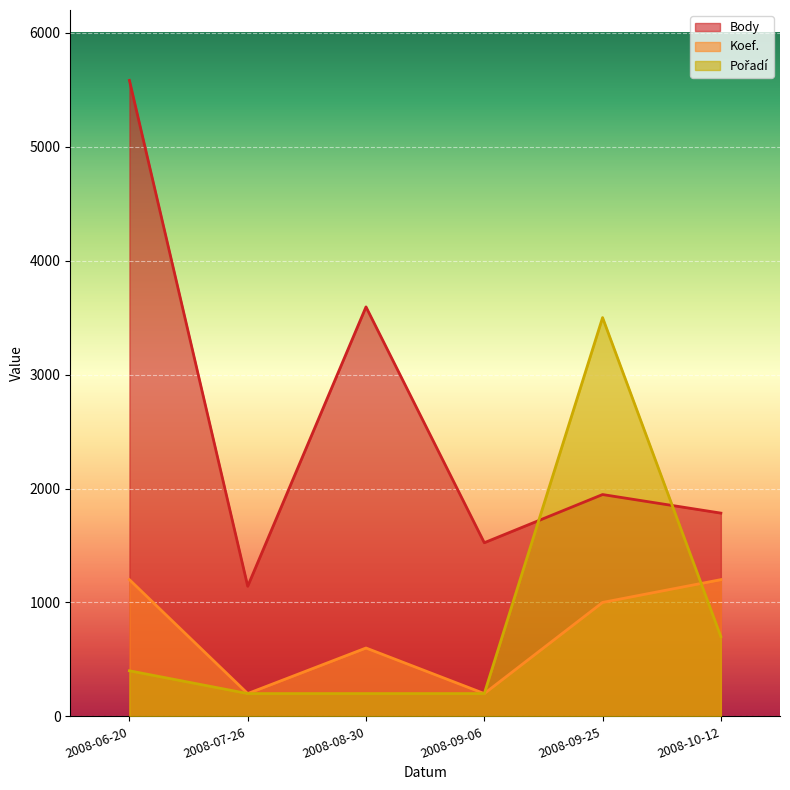

Where is Koef. nearest to the value 700?

2008-08-30